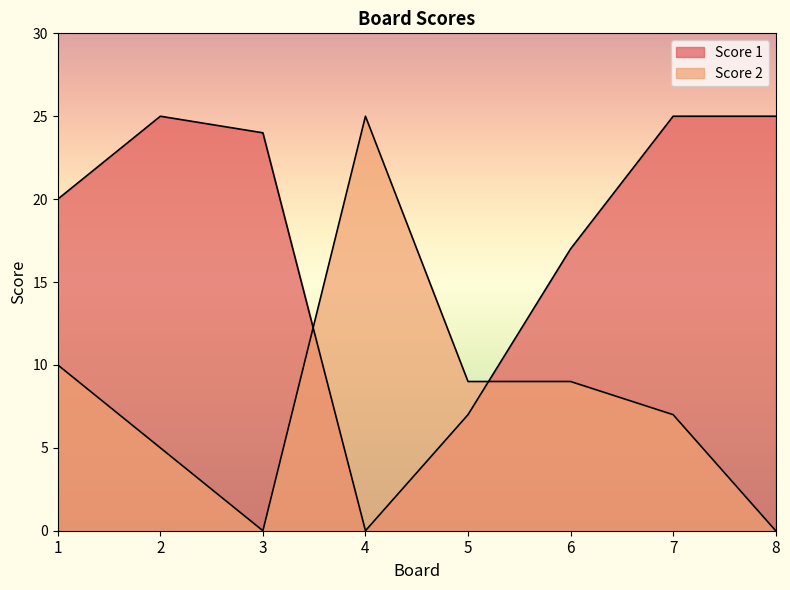

Reading left to right, transcribe all the data shown in this chart.

Score 1: 20	25	24	0	7	17	25	25
Score 2: 10	5	0	25	9	9	7	0